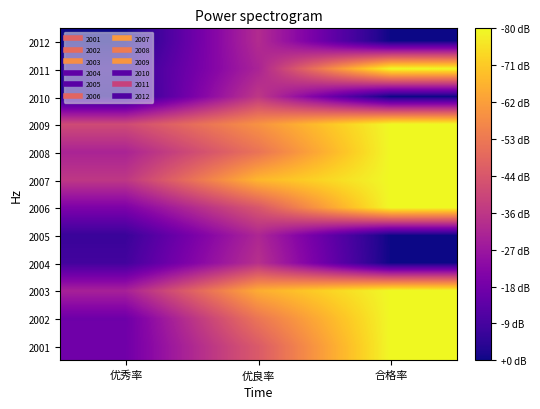

At 合格率, list the series in order from largest to smallest.

2001, 2002, 2003, 2006, 2007, 2008, 2009, 2011, 2004, 2005, 2010, 2012